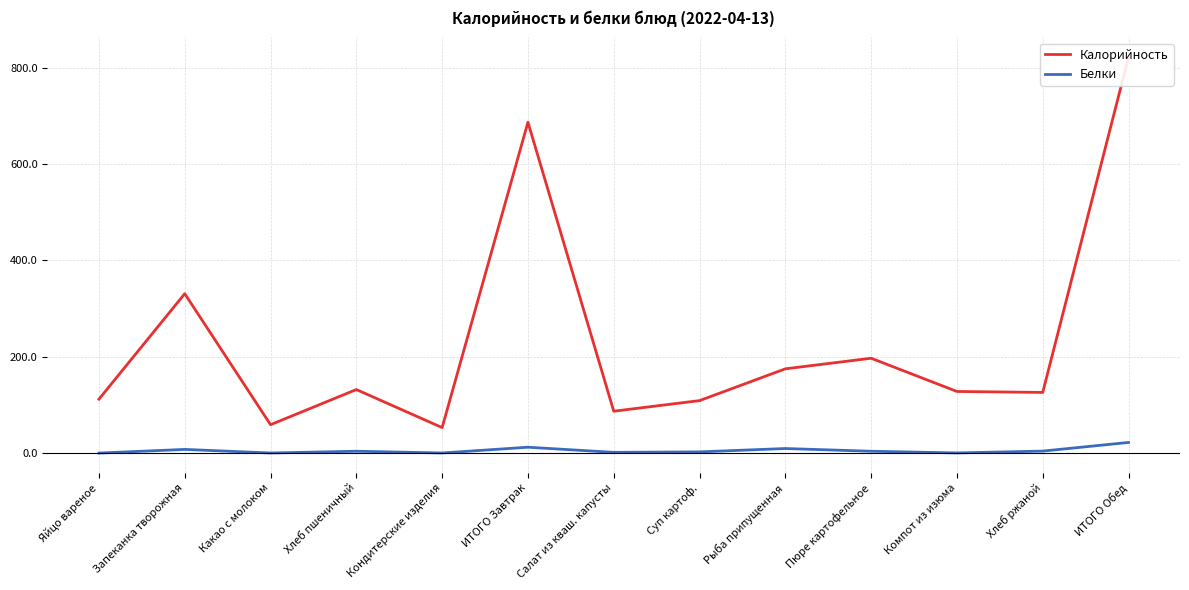

True or false: Белки and Калорийность cross at least once.

False